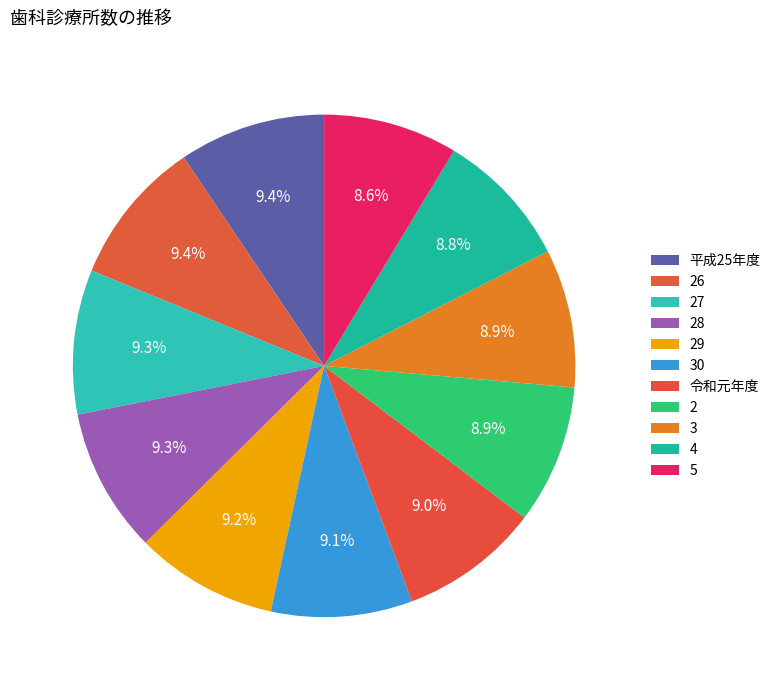

How many segments does this pie chart have?

11